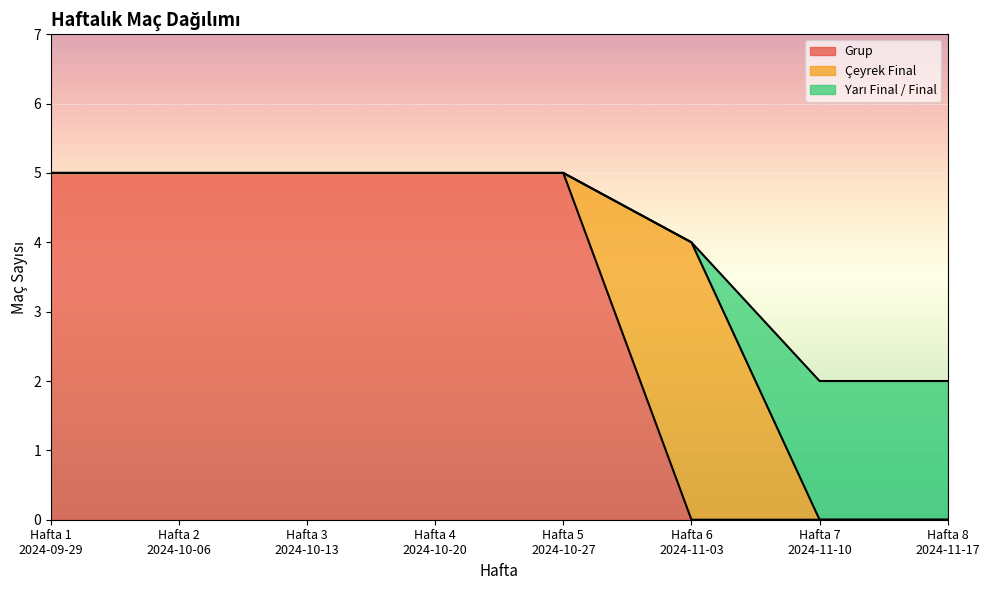

Which category has the highest value across all series?

Hafta 1
2024-09-29